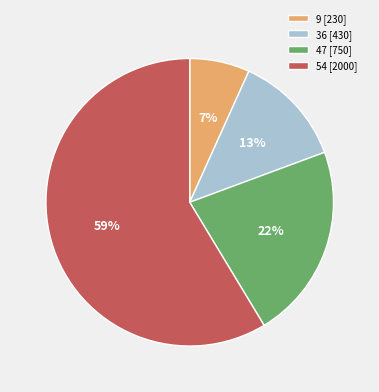

Combined, do 36 [430] and 54 [2000] account for over 50%?

Yes